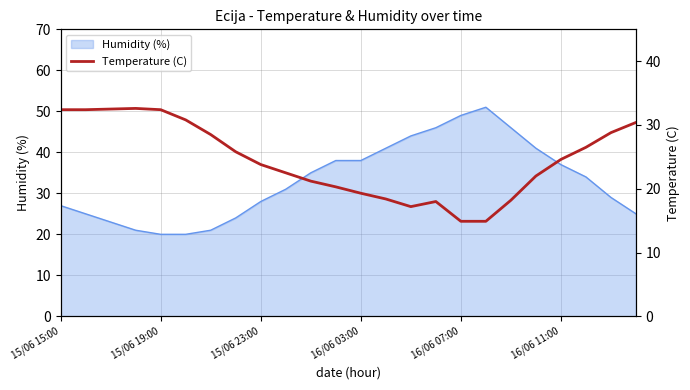

Where is the data nearest to the value 23?

9